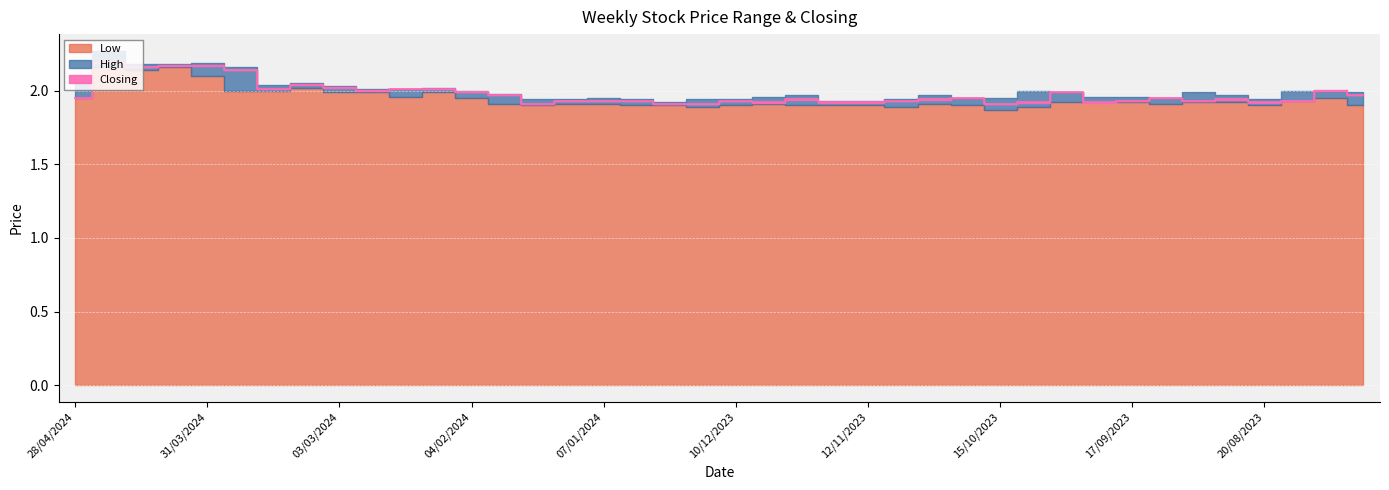

What are all the series names shown in the legend?

High, Low, Closing